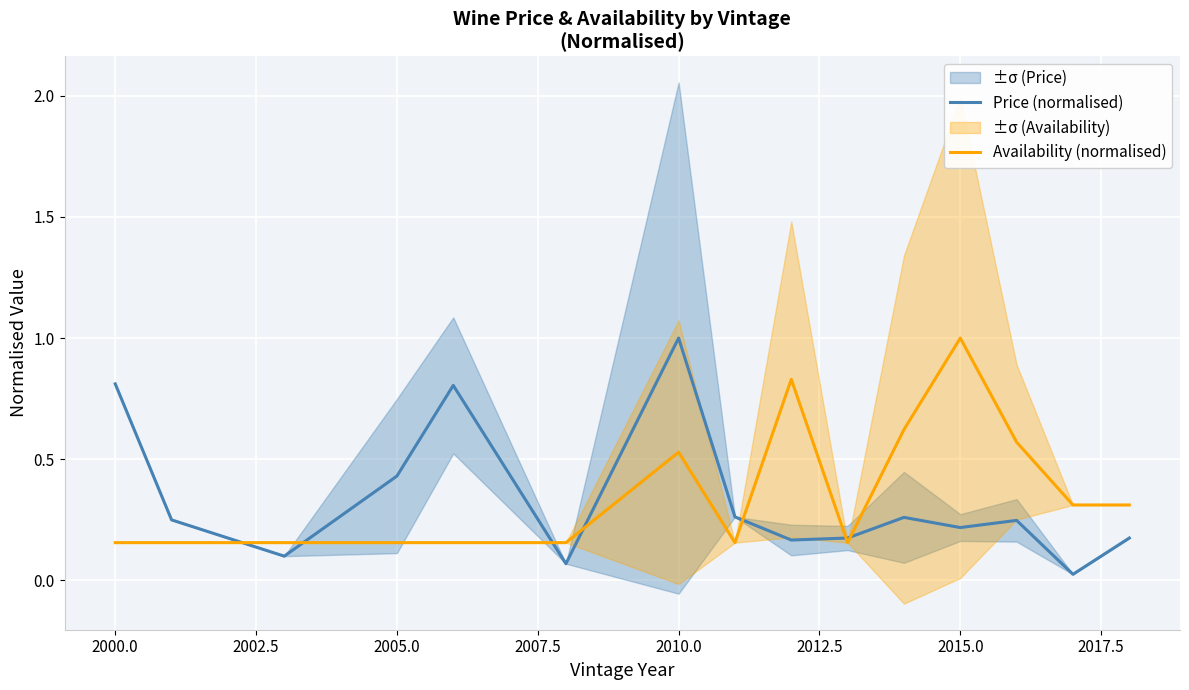

What is the greatest value displayed?

1.0